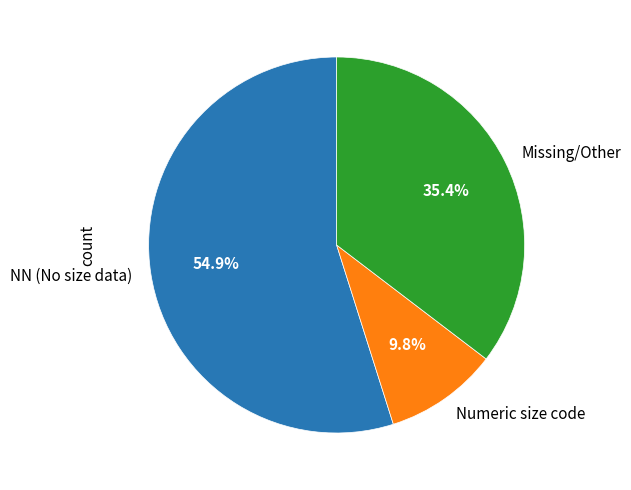

Which slice is the largest?

NN (No size data)